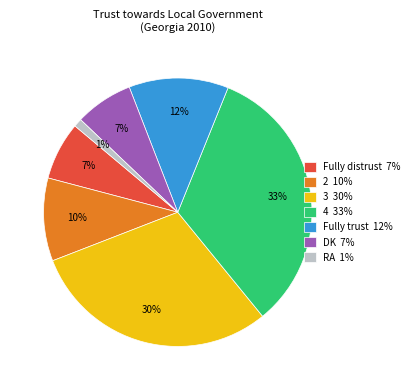

Between Fully distrust and 4, which is larger?

4